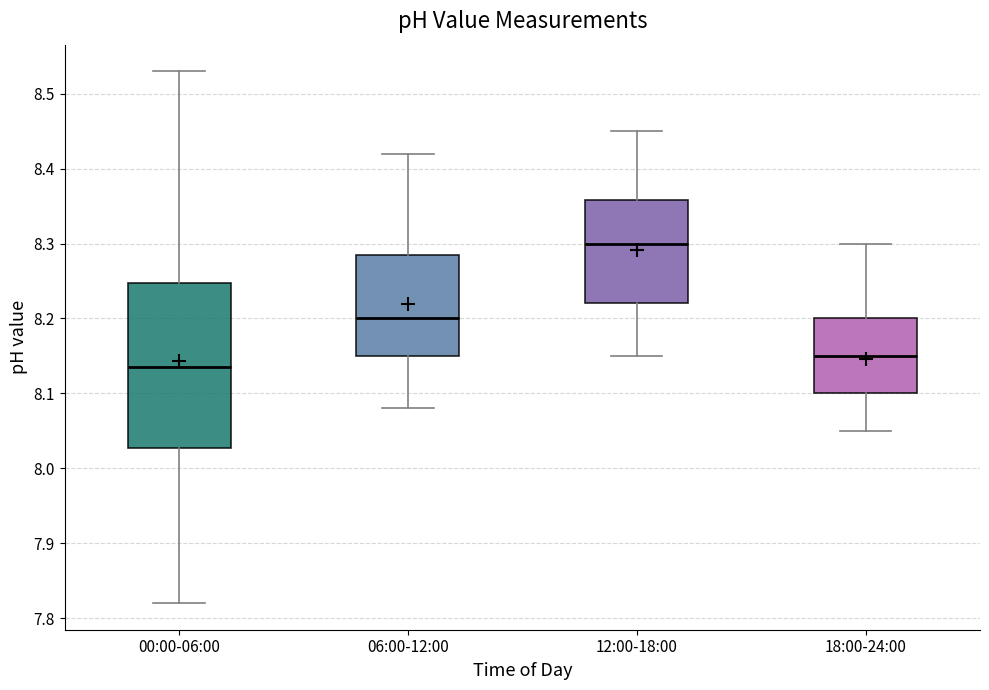

Where is the upper edge of the box for 06:00-12:00 on the y-axis? The values are not printed on the chart, so give them approximately, as read against the axis.

8.29